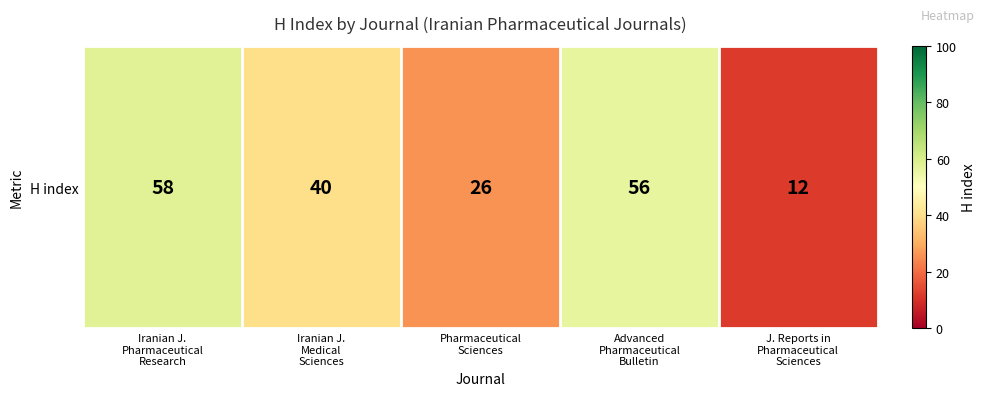

The chart shows a value of 71 at Iranian J.
Medical
Sciences. True or false?

False